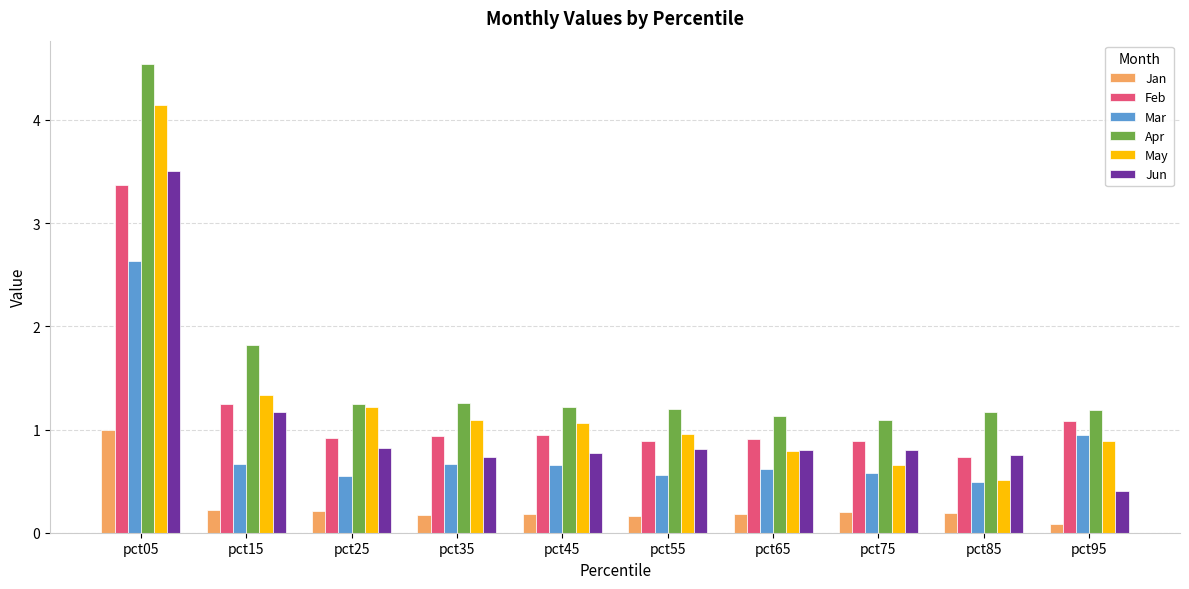

Does the chart contain stacked bars?

No